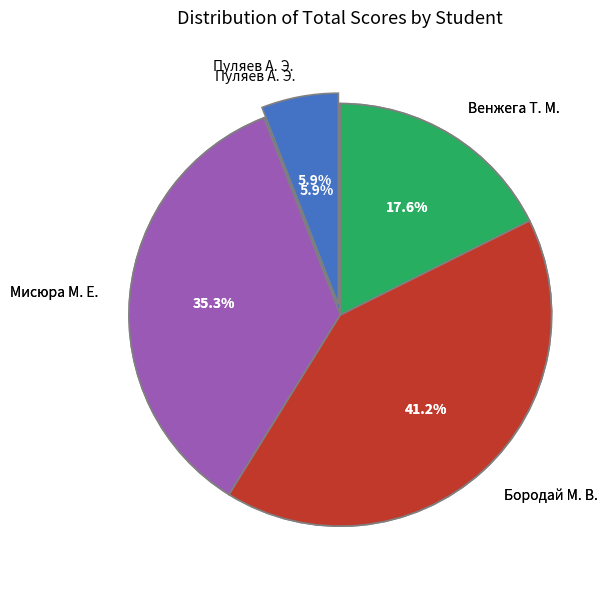

Which slice is the smallest?

Полякова А. М.